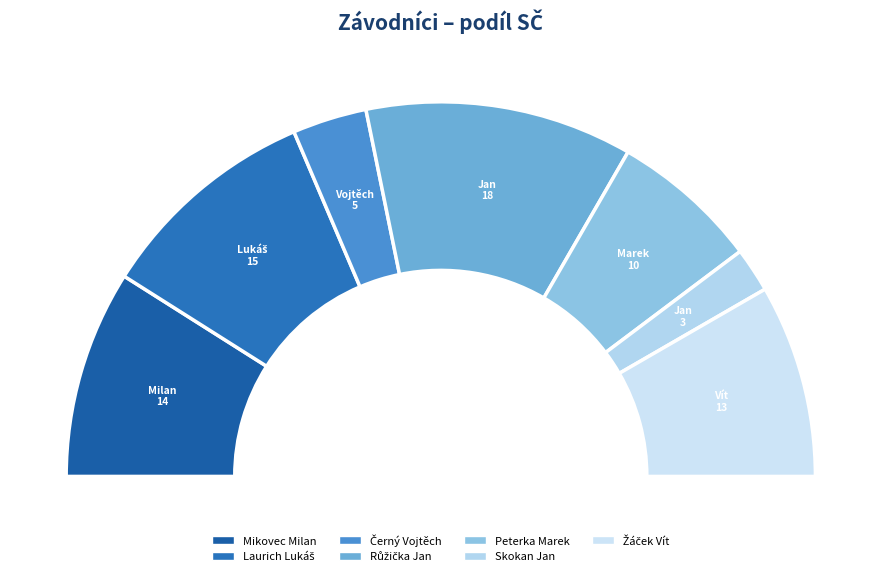

To the nearest percent, what is the combined percentage of Laurich Lukáš and Peterka Marek?

32%